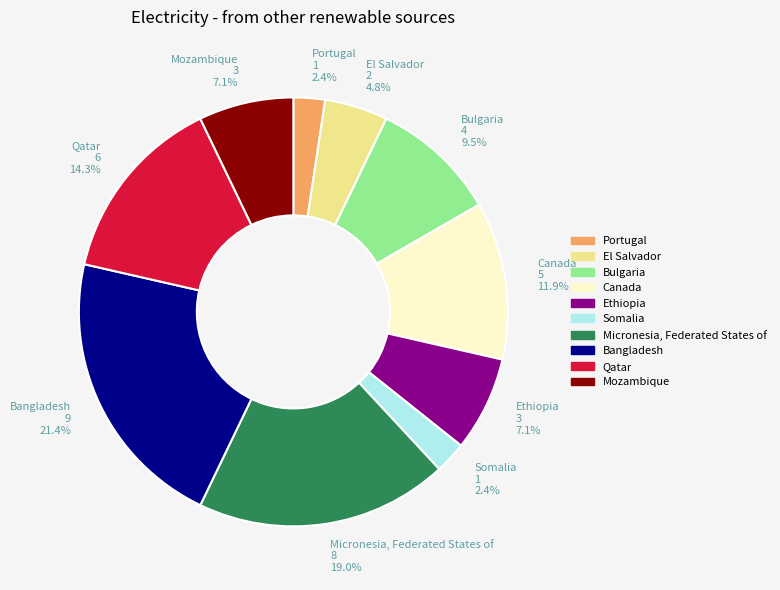

To the nearest percent, what is the average slice percentage?

10%